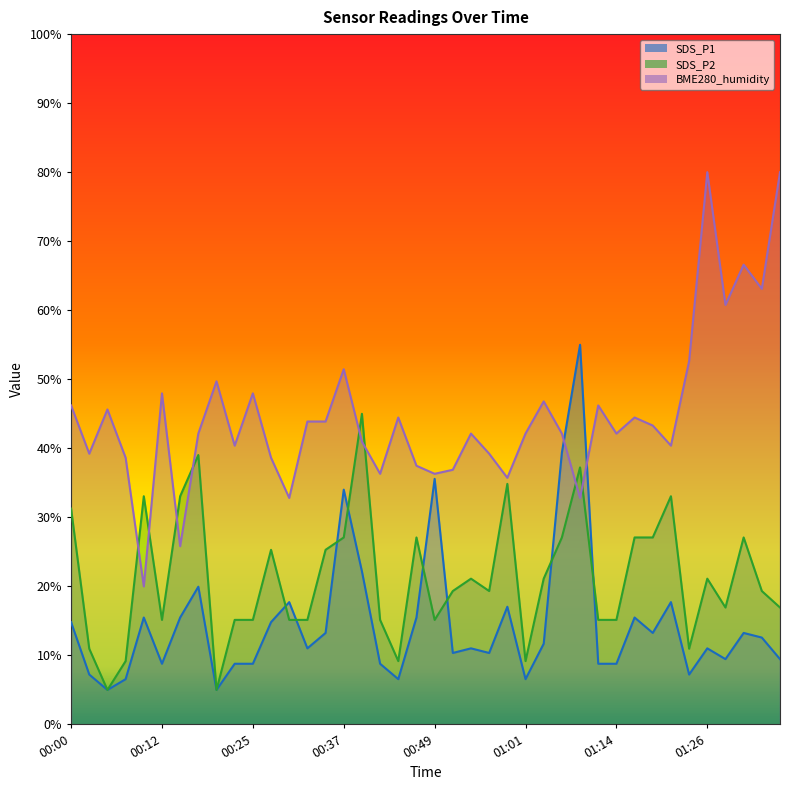

What is the smallest value displayed?

5.0